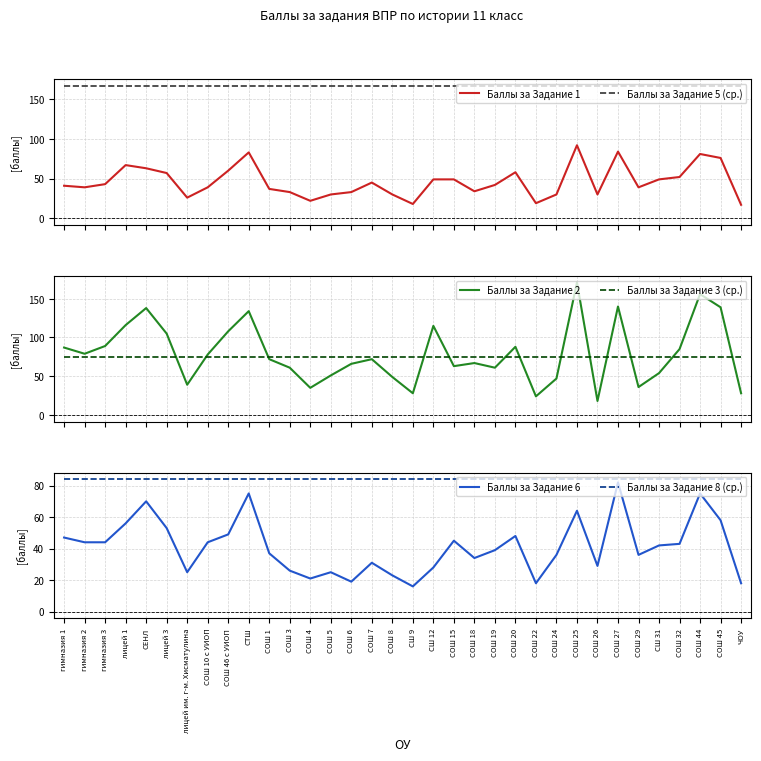

What are all the series names shown in the legend?

Баллы за Задание 1, Баллы за Задание 5 (ср.), Баллы за Задание 2, Баллы за Задание 3 (ср.), Баллы за Задание 6, Баллы за Задание 8 (ср.)